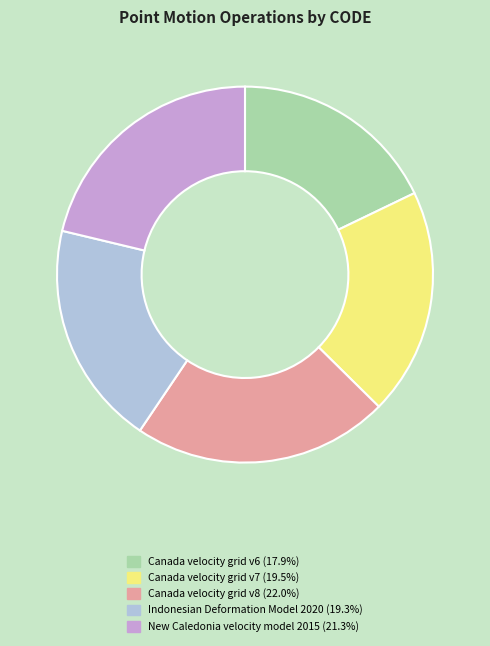

Is there a majority slice in this chart?

No